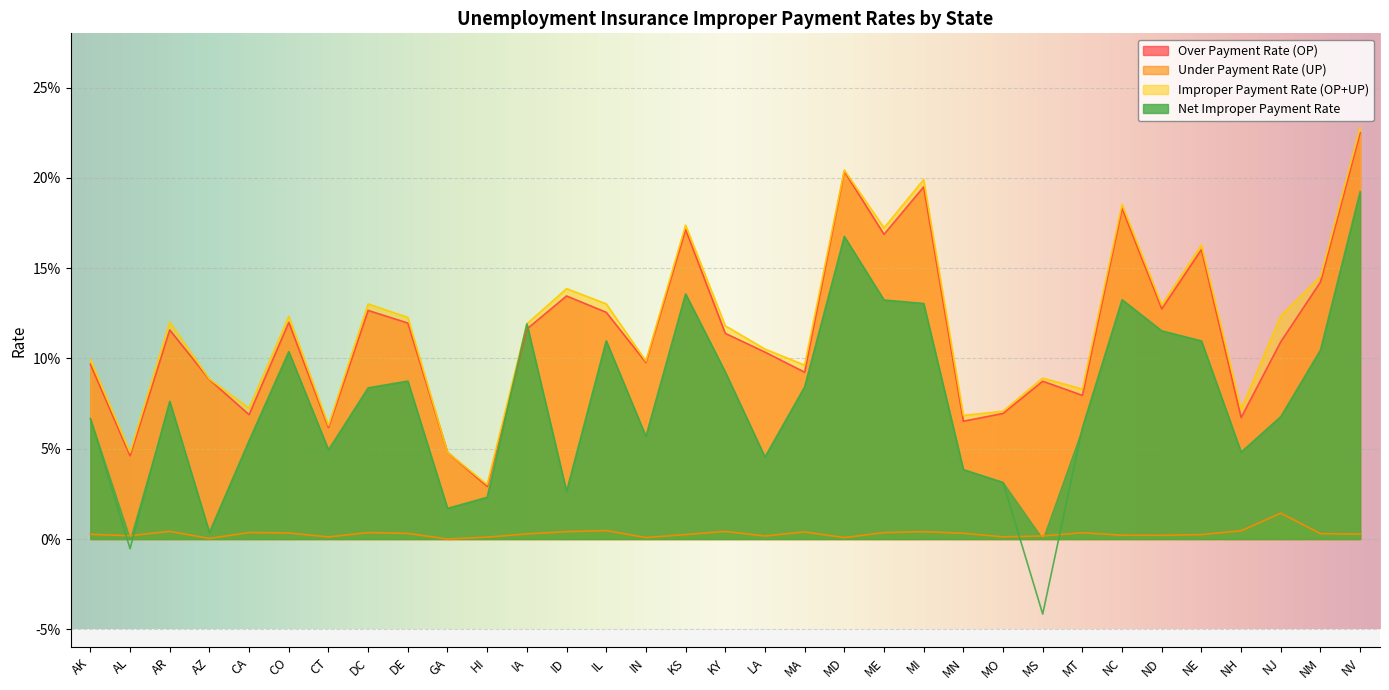

What is the label of the 22nd point from the right?

IA